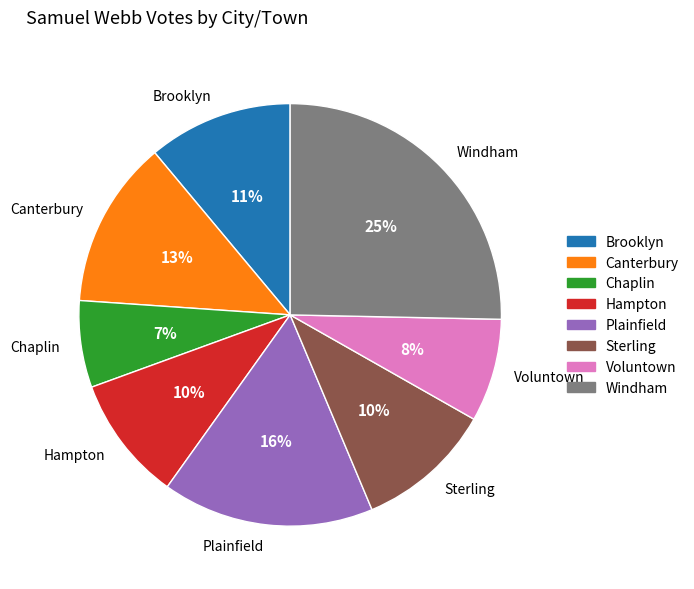

To the nearest percent, what is the combined percentage of Hampton and Windham?

35%